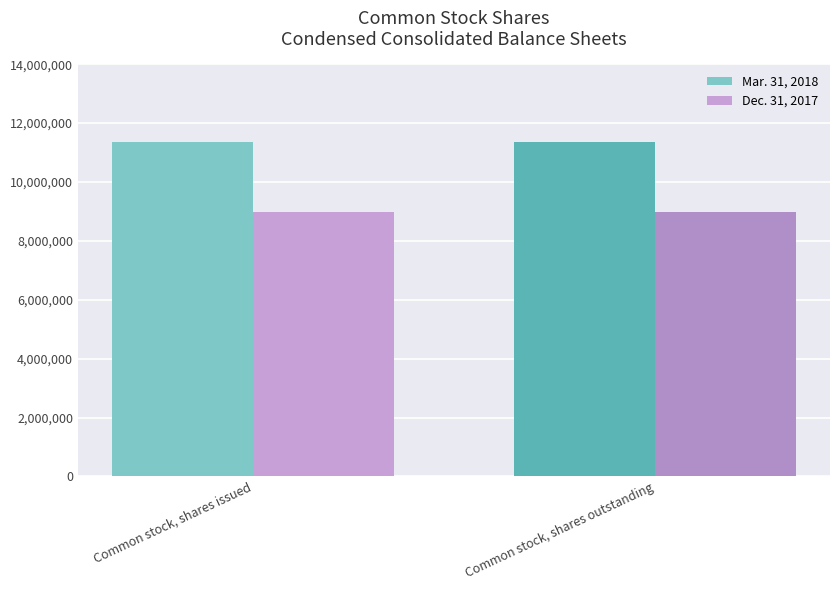

What is the minimum value shown in the chart?

8995428